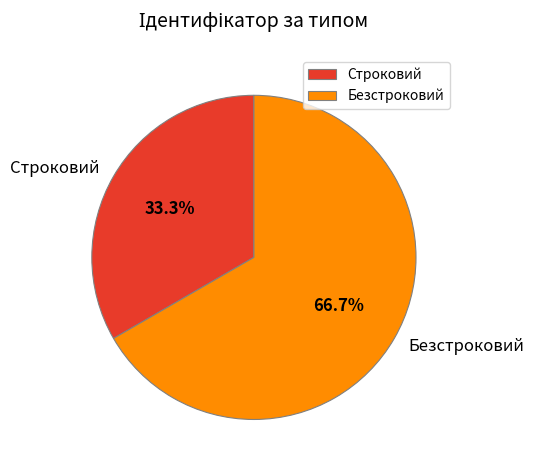

The Безстроковий slice represents 52% of the pie. True or false?

False